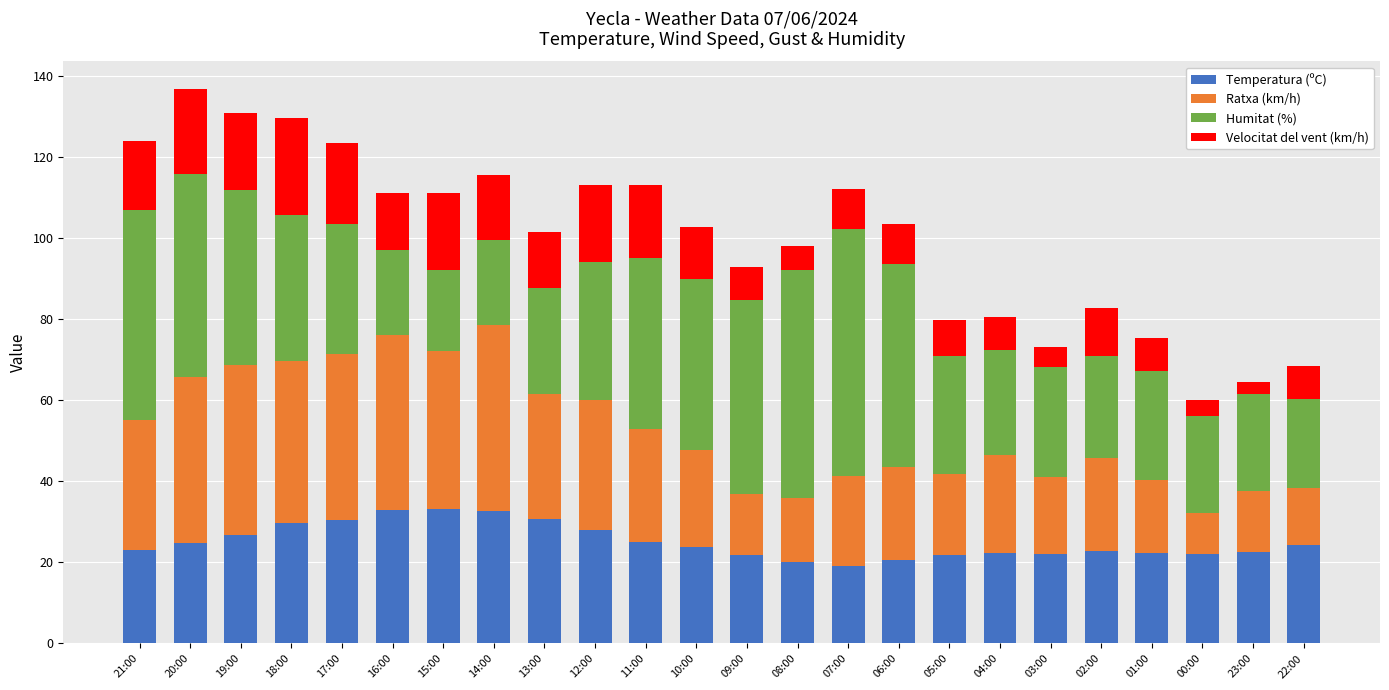

Is it true that Temperatura (ºC) equals 23.0 at 21:00?

True